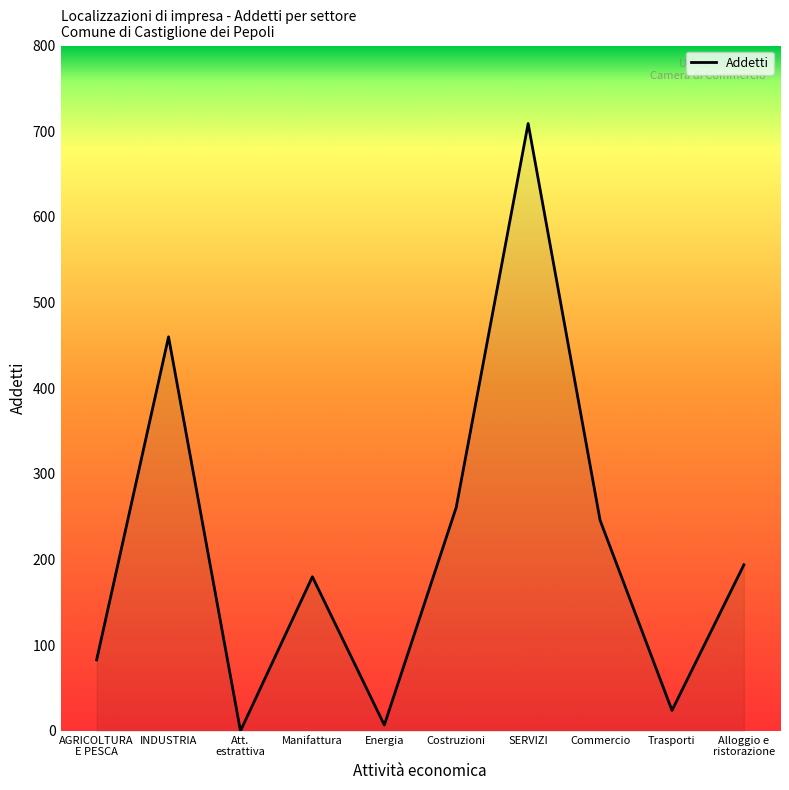

At which category does the data reach its first local valley?

Att.
estrattiva